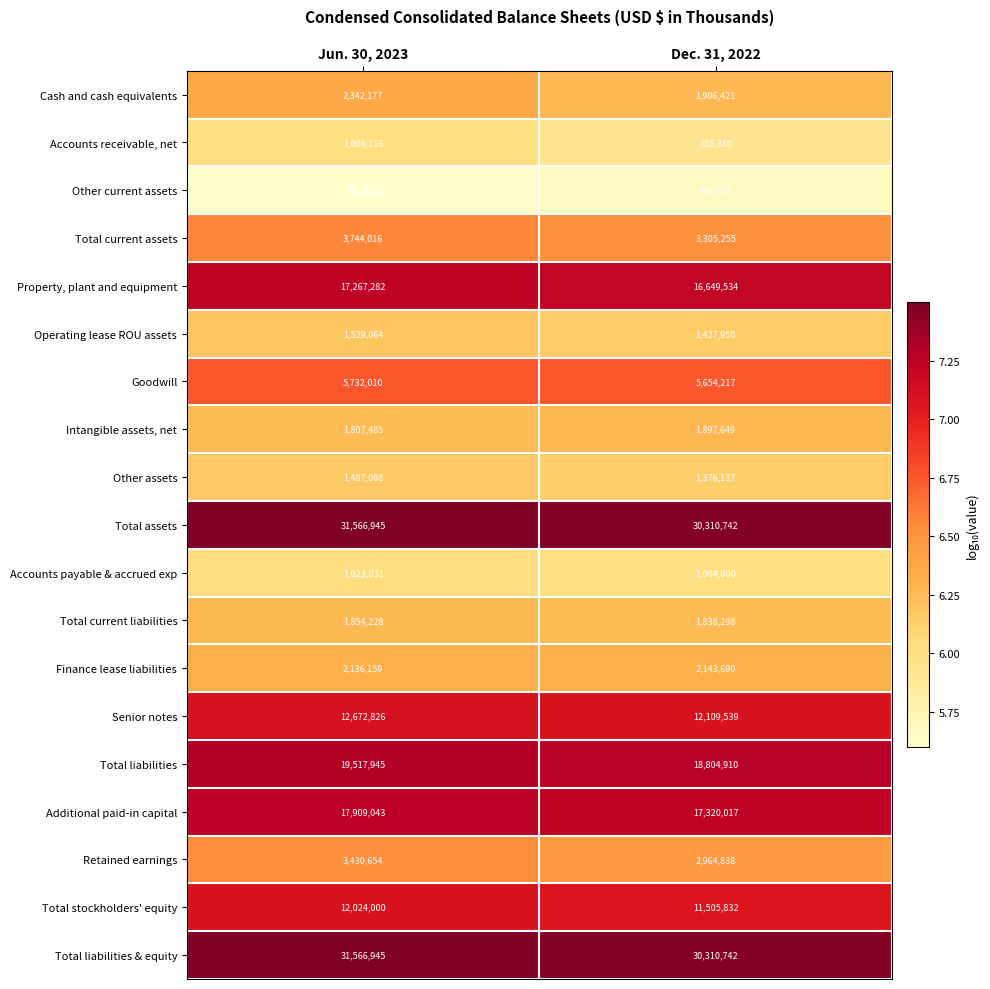

How many distinct data groups are displayed?

19